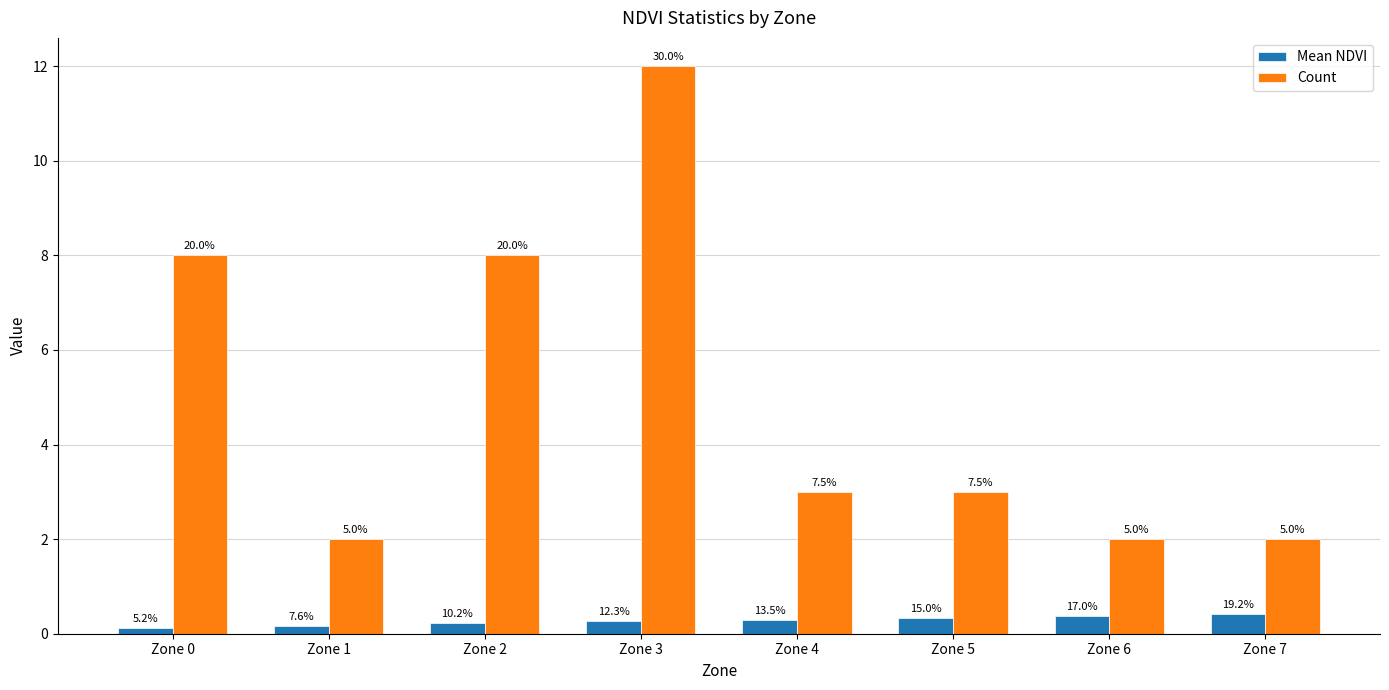

At Zone 0, list the series in order from largest to smallest.

Count, Mean NDVI